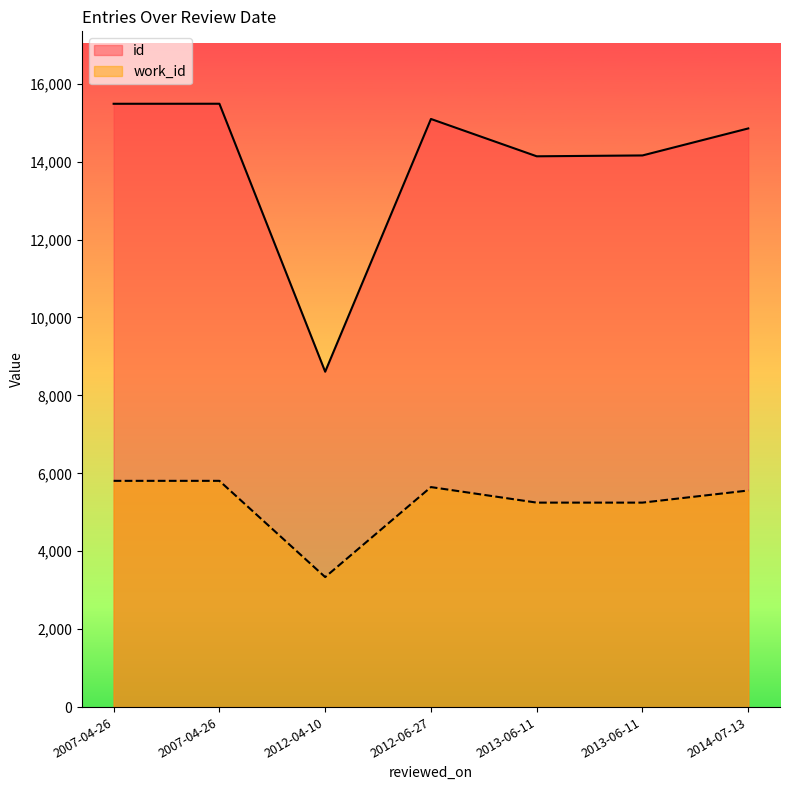

Which series changed the most between 2013-06-11 and 2014-07-13?

id